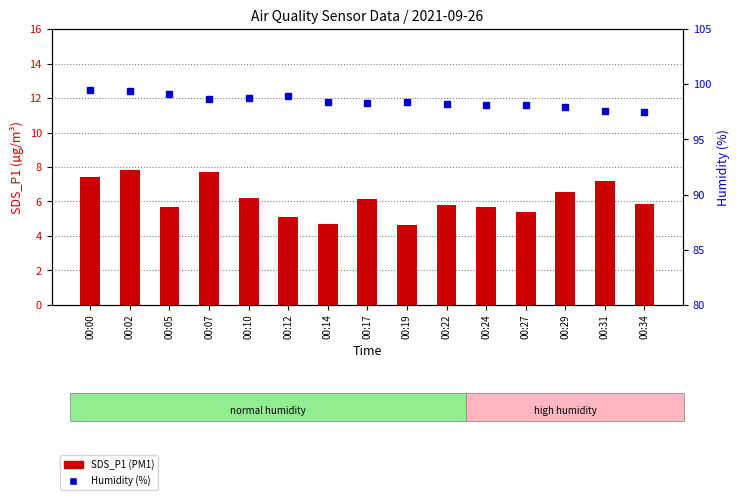

What is the value of the SDS_P1 bar at the 9th from the left?

4.7